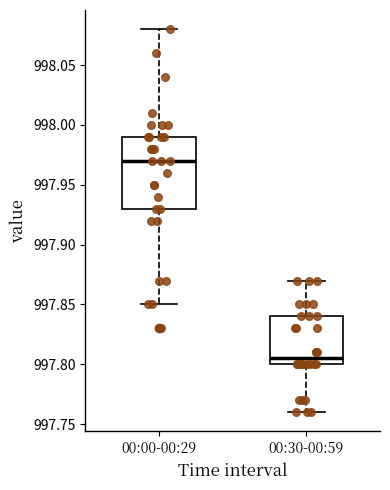

Which box has the lowest median line?

00:30-00:59